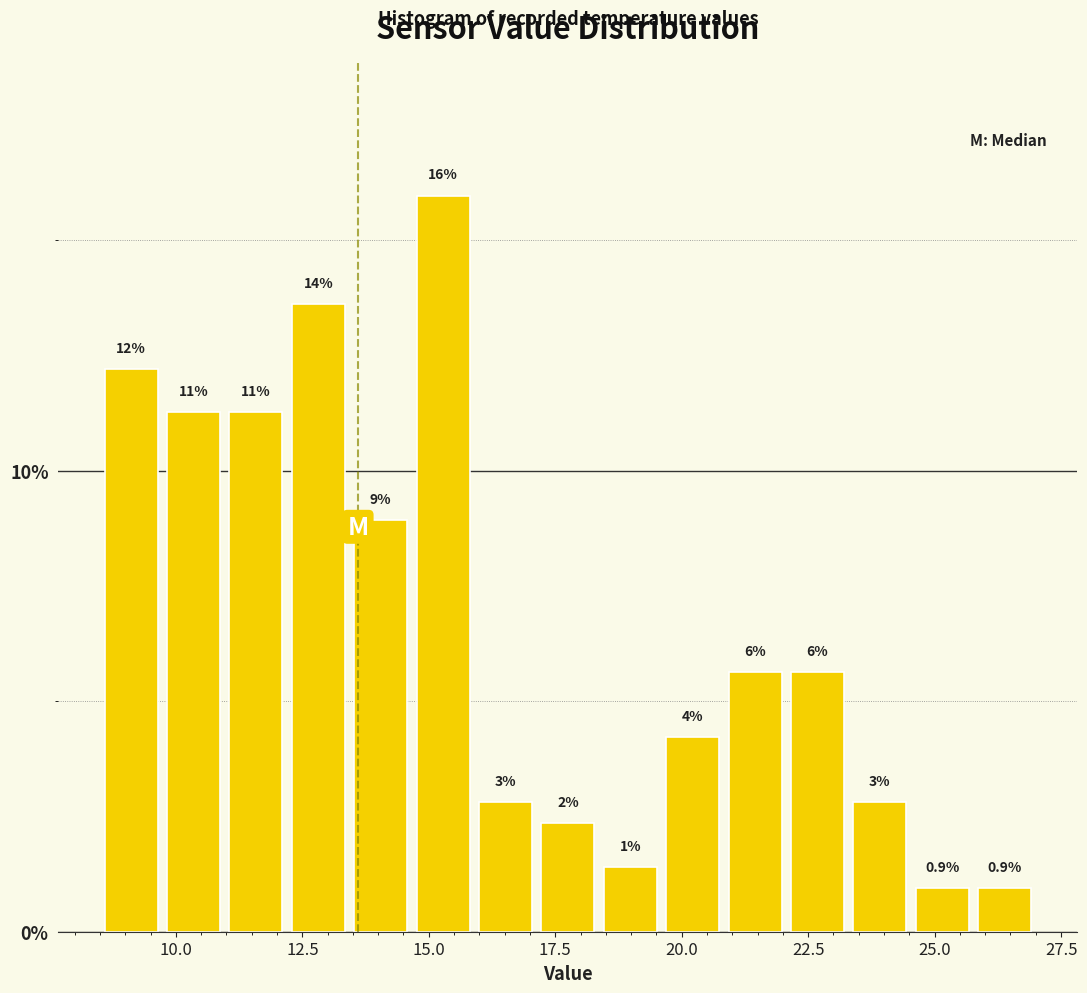

Read against the x-axis, roughly where is the centre of the tallest bar?

15.5